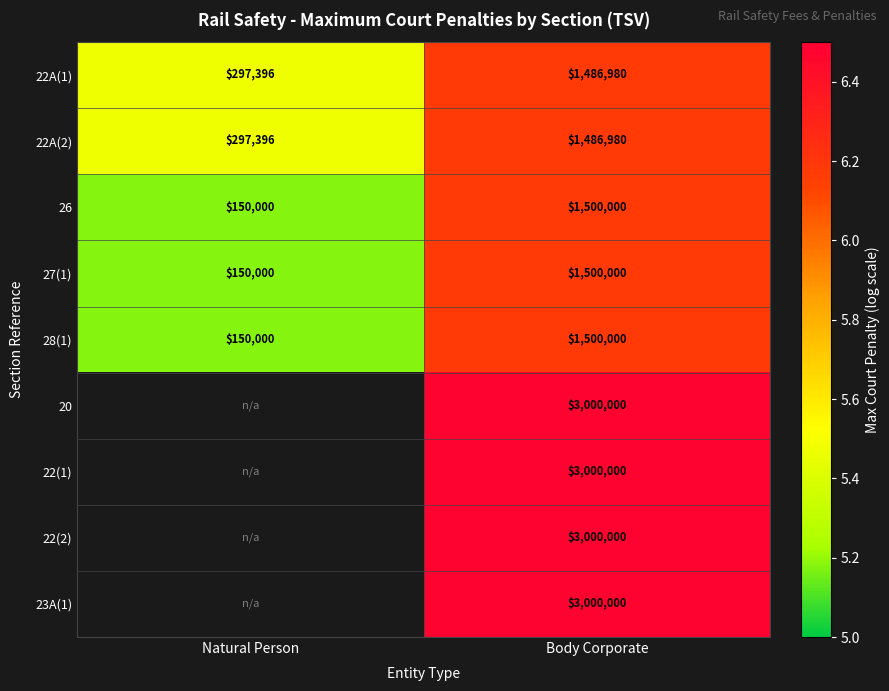

How many data points does each series have?

2